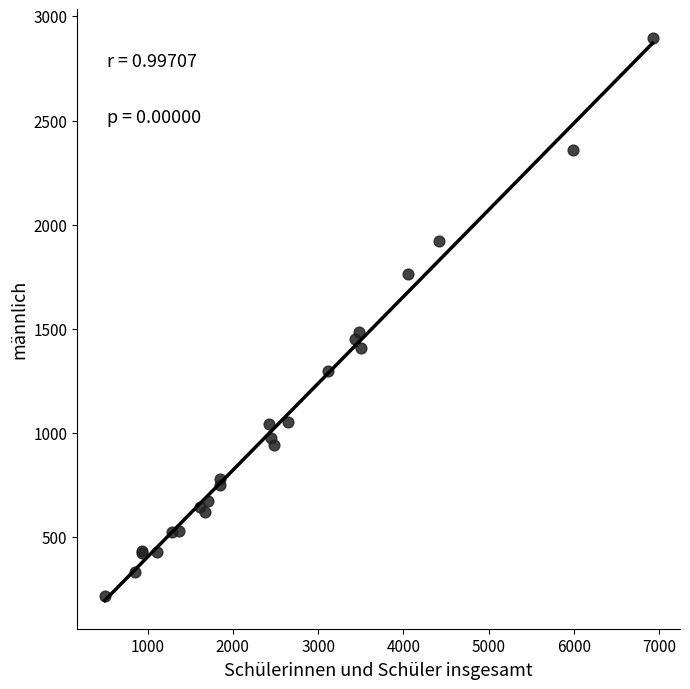

What Y value in the scatter plot is closest to 1558?

1483